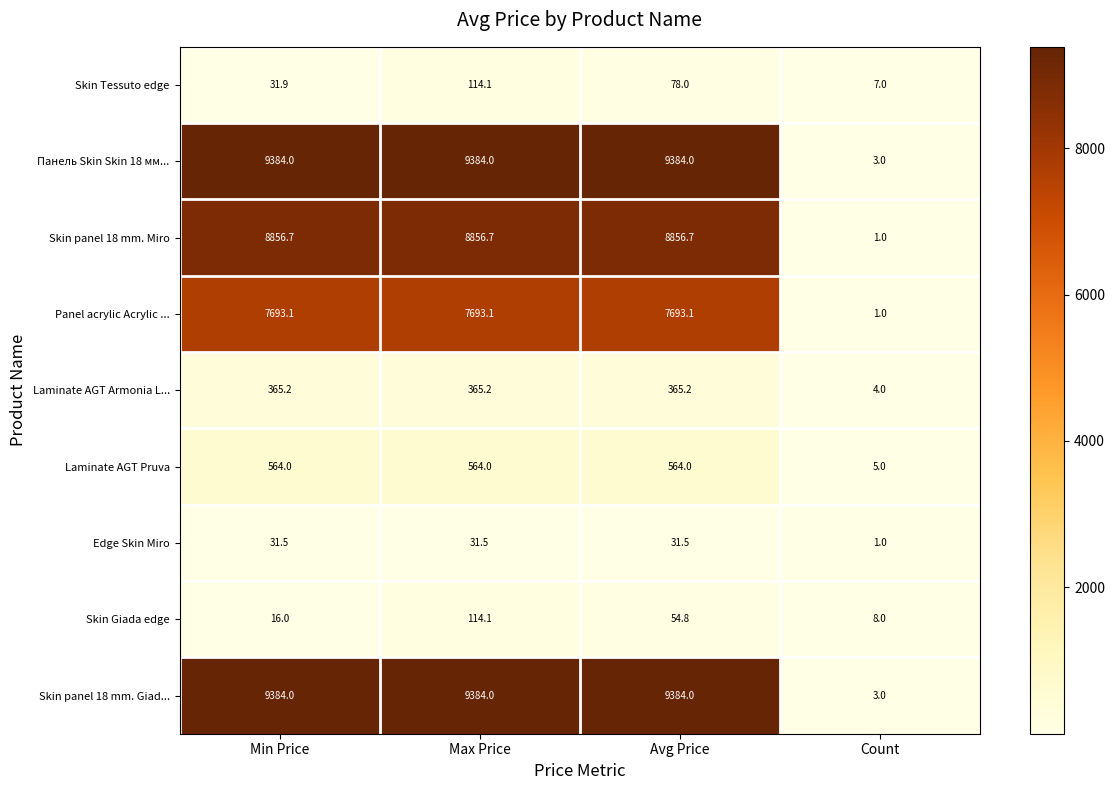

Which series changed the most between Max Price and Avg Price?

Skin Giada edge